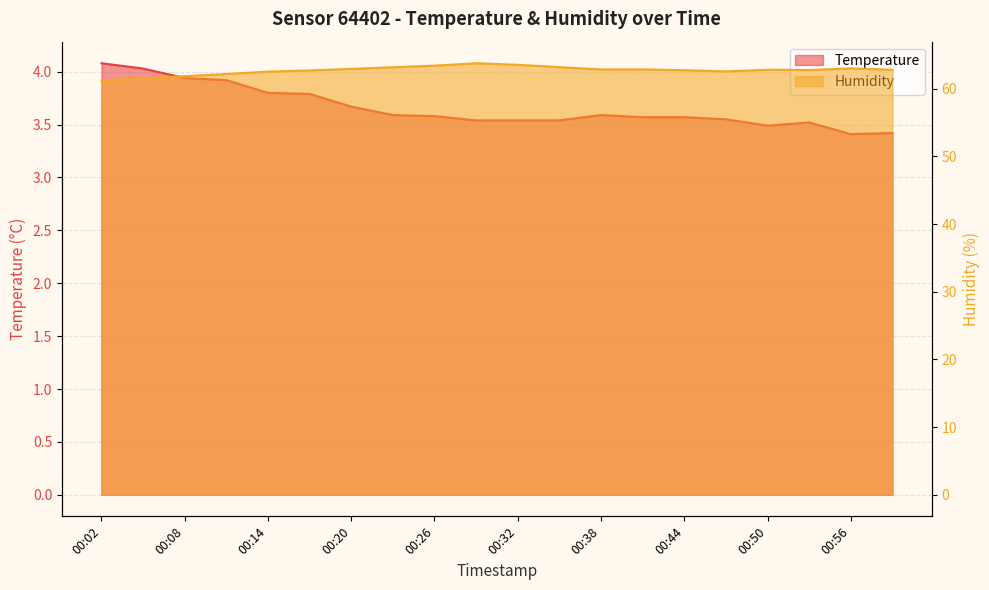

What is the minimum value for Humidity?

61.2